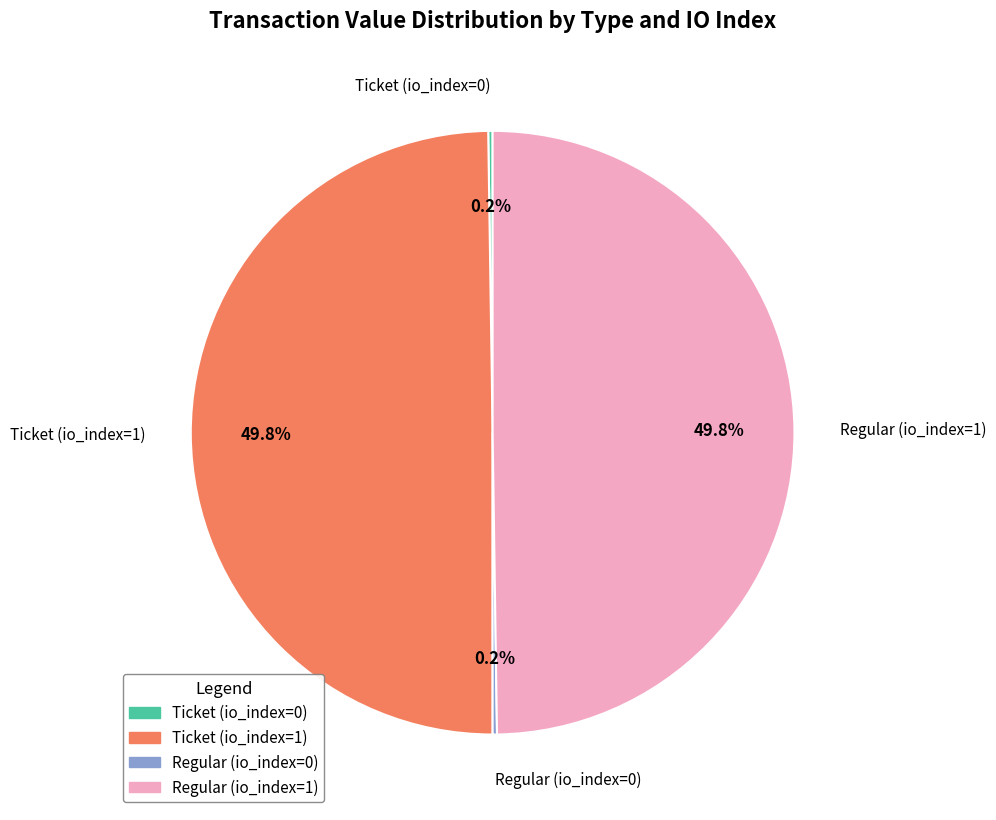

To the nearest percent, what percentage of the pie is Ticket (io_index=1)?

50%